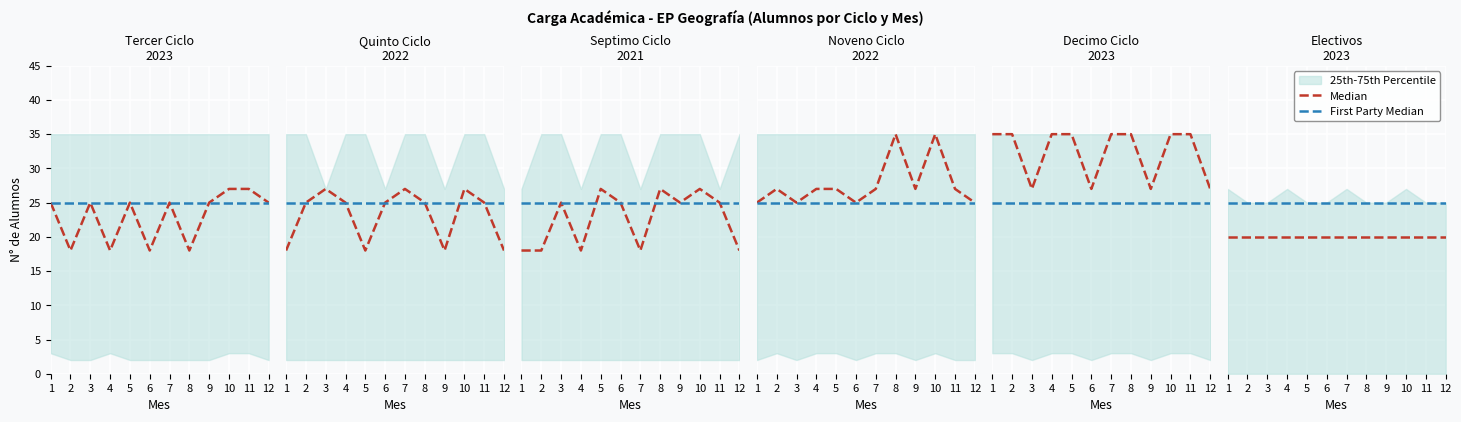

Does the chart display data point markers on the line(s)?

No